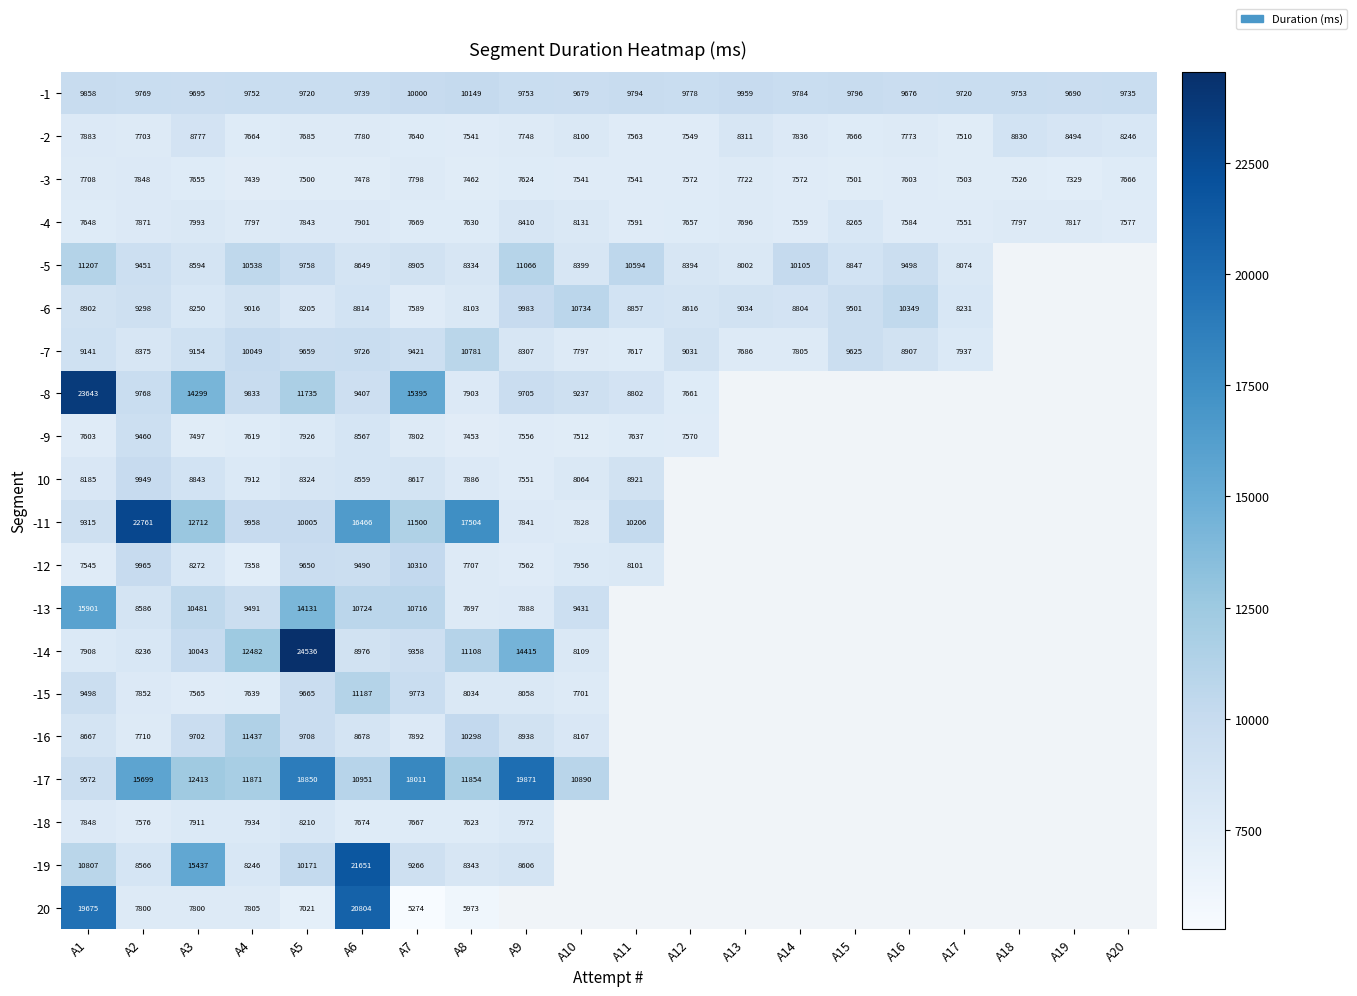

What is the sum of all -4 values?

155987